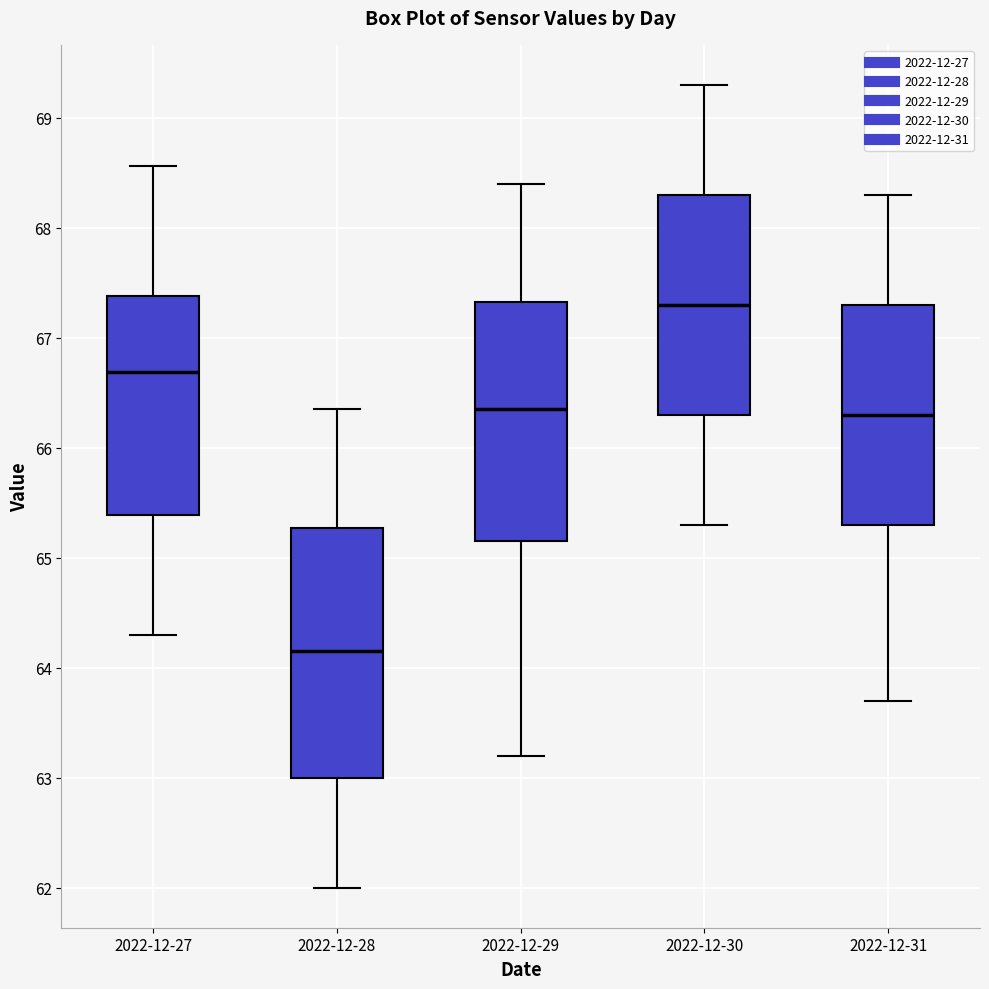

Reading left to right, transcribe this box plot: for each box, give where its median line is, the range the box spans, and where its two whiskers end, as read against the y-axis. The values are not printed on the chart, so give them approximately, as read against the axis.

2022-12-27: median 66.7, box 65.4 to 67.4, whiskers 64.3 to 68.6
2022-12-28: median 64.2, box 63.0 to 65.3, whiskers 62.0 to 66.4
2022-12-29: median 66.4, box 65.2 to 67.3, whiskers 63.2 to 68.4
2022-12-30: median 67.3, box 66.3 to 68.3, whiskers 65.3 to 69.3
2022-12-31: median 66.3, box 65.3 to 67.3, whiskers 63.7 to 68.3